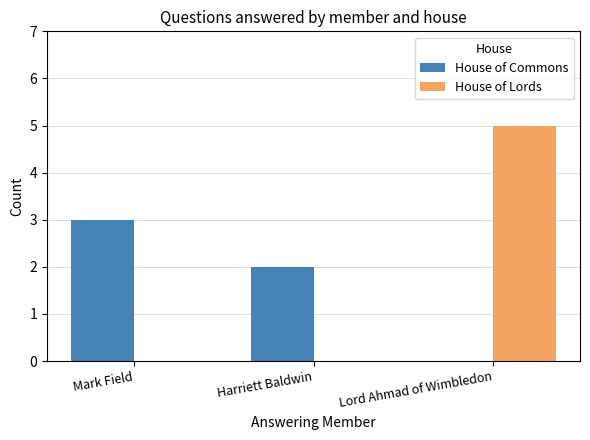

What is the highest value of the House of Lords series?

5